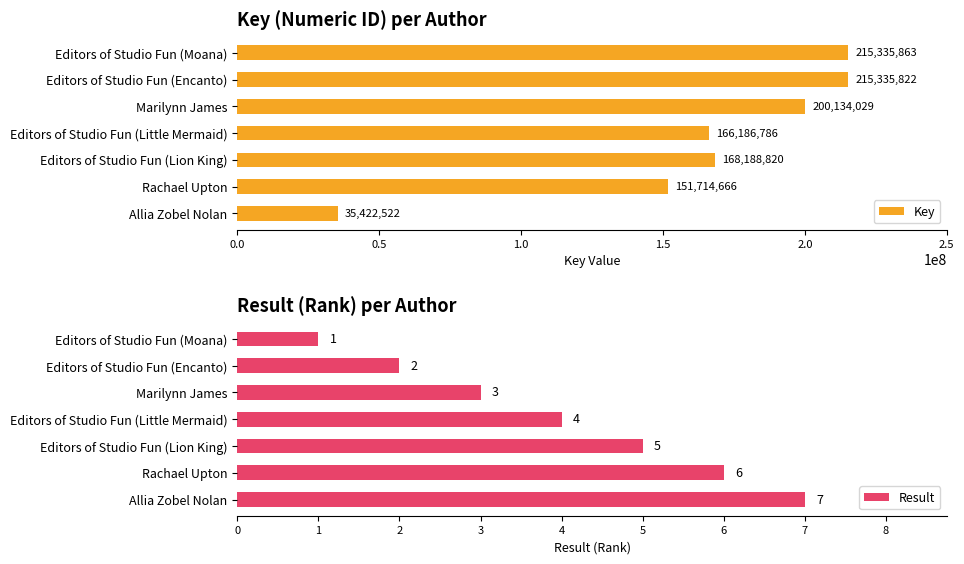

What is the highest value of the Key series?

215335863